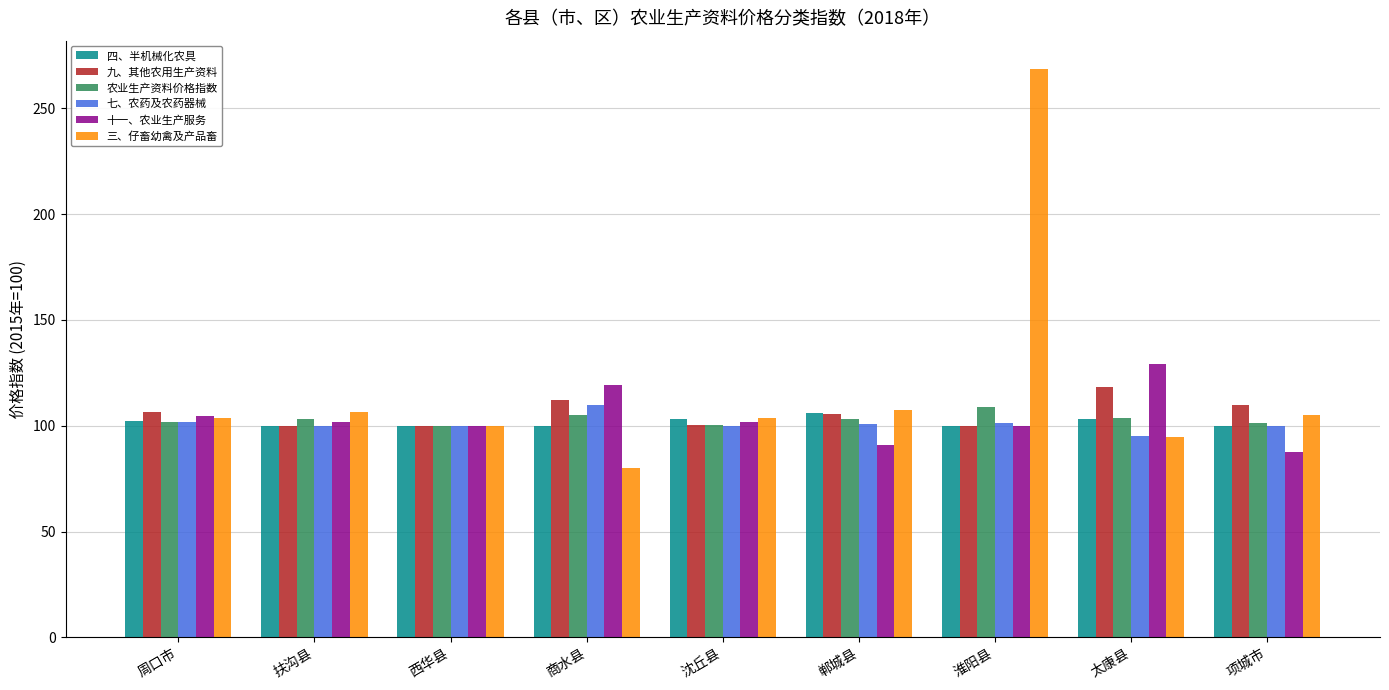

What is the label of the 4th bar from the right?

郸城县